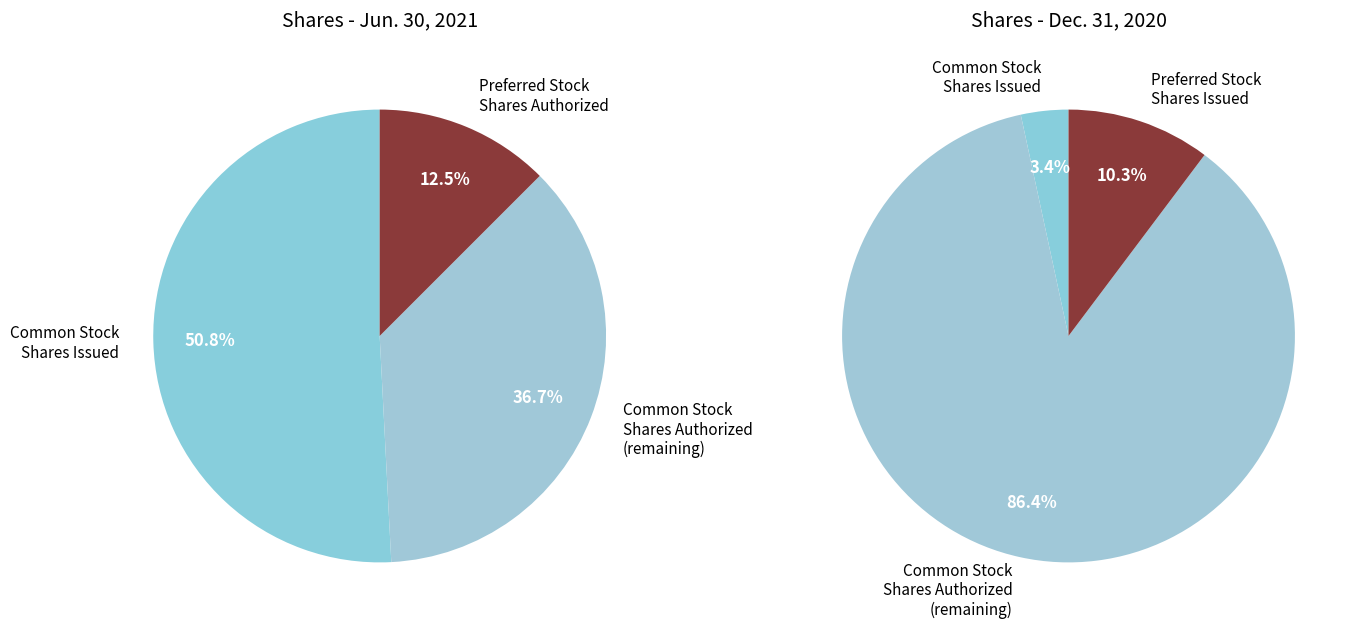

Rank the series by their average value, from highest to lowest.

Jun. 30, 2021, Dec. 31, 2020